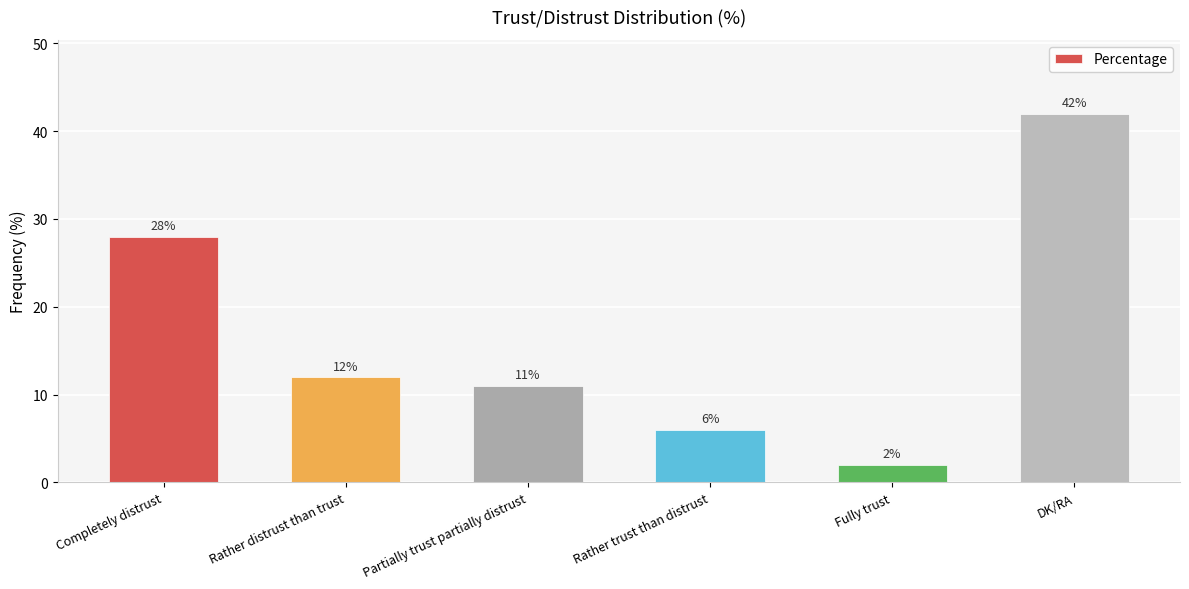

At which label is the value closest to 22?

Completely distrust